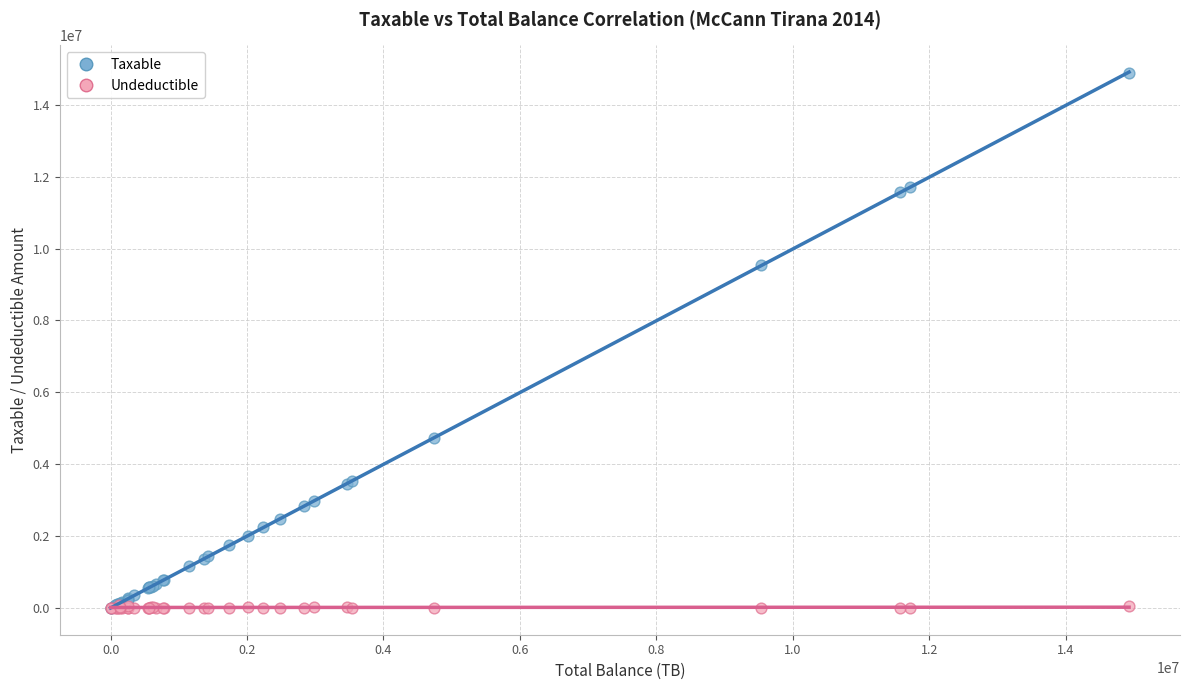

Across all series, what Y value is closest to 7443929?

9536057.6